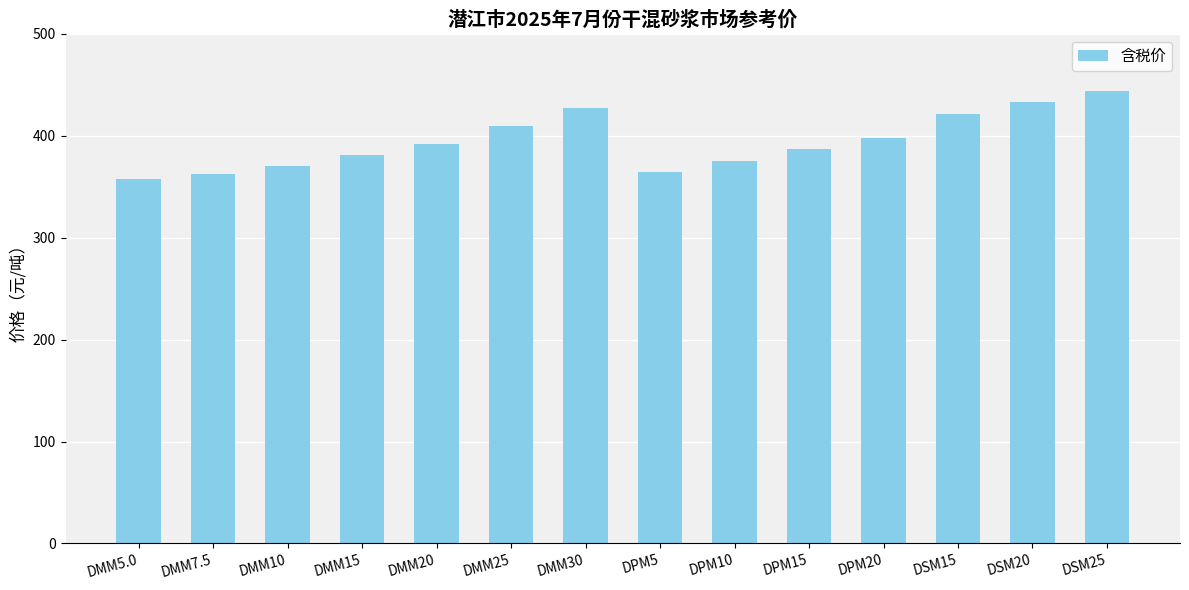

How many categories are shown in the chart?

14